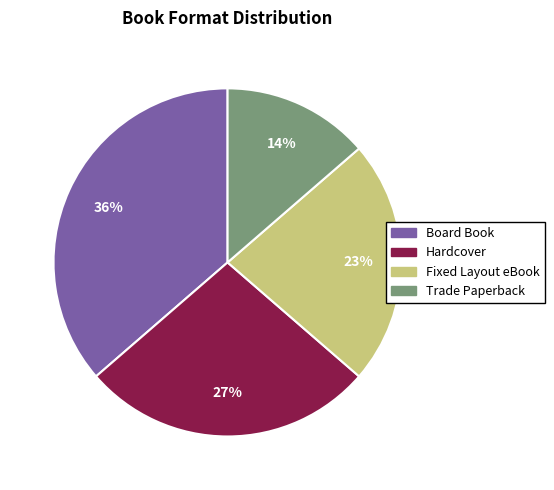

What is the ratio of the value at Fixed Layout eBook to the value at Board Book?

0.6